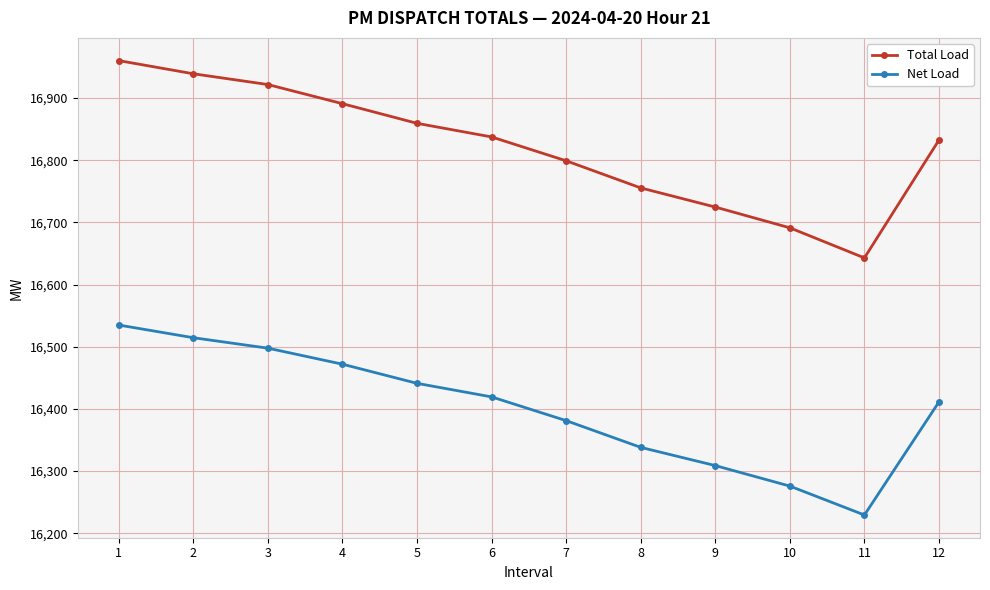

What are all the series names shown in the legend?

Total Load, Net Load